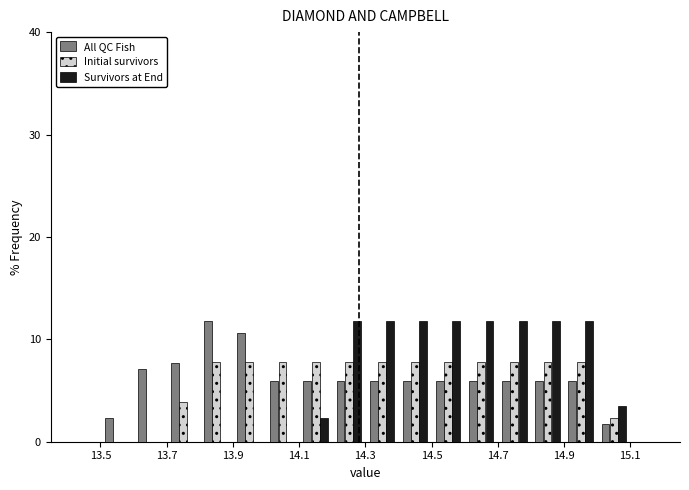

Reading left to right, transcribe this chart: for each range on the x-axis, give the height of each series' bar. The values are not printed on the chart, so give them approximately, as read against the axis.

13.5 to 13.6: All QC Fish=2	Initial survivors=0	Survivors at End=0
13.6 to 13.7: All QC Fish=7	Initial survivors=0	Survivors at End=0
13.7 to 13.8: All QC Fish=8	Initial survivors=4	Survivors at End=0
13.8 to 13.9: All QC Fish=12	Initial survivors=8	Survivors at End=0
13.9 to 14.0: All QC Fish=11	Initial survivors=8	Survivors at End=0
14.0 to 14.1: All QC Fish=6	Initial survivors=8	Survivors at End=0
14.1 to 14.2: All QC Fish=6	Initial survivors=8	Survivors at End=2
14.2 to 14.3: All QC Fish=6	Initial survivors=8	Survivors at End=12
14.3 to 14.4: All QC Fish=6	Initial survivors=8	Survivors at End=12
14.4 to 14.5: All QC Fish=6	Initial survivors=8	Survivors at End=12
14.5 to 14.6: All QC Fish=6	Initial survivors=8	Survivors at End=12
14.6 to 14.7: All QC Fish=6	Initial survivors=8	Survivors at End=12
14.7 to 14.8: All QC Fish=6	Initial survivors=8	Survivors at End=12
14.8 to 14.9: All QC Fish=6	Initial survivors=8	Survivors at End=12
14.9 to 15.0: All QC Fish=6	Initial survivors=8	Survivors at End=12
15.0 to 15.1: All QC Fish=2	Initial survivors=2	Survivors at End=4